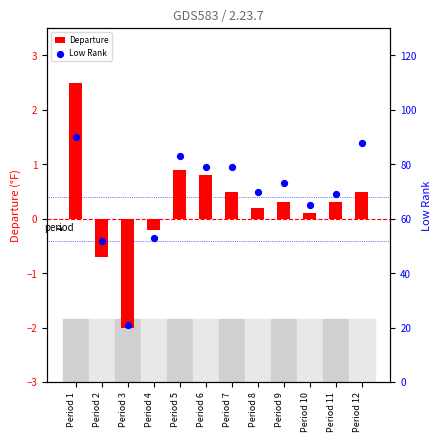

At which category is the sum across all series the highest?

Period 1